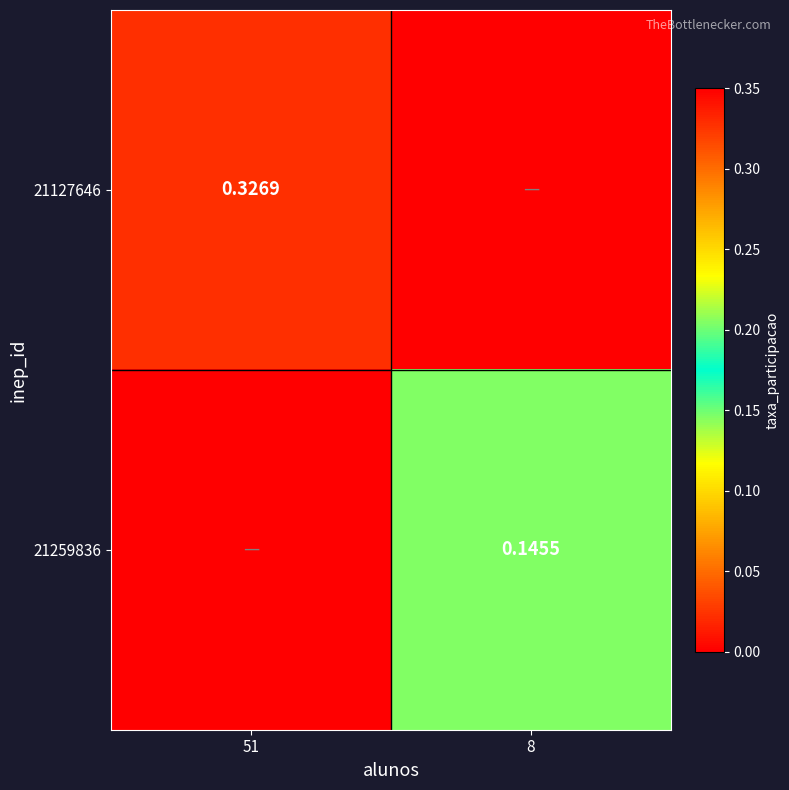

What is the difference between the highest and lowest values at 51?

0.3